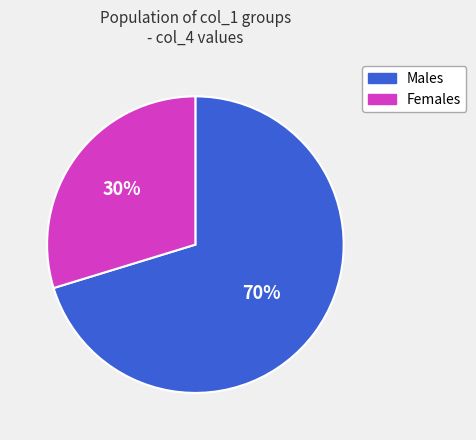

To the nearest percent, what is the average slice percentage?

50%